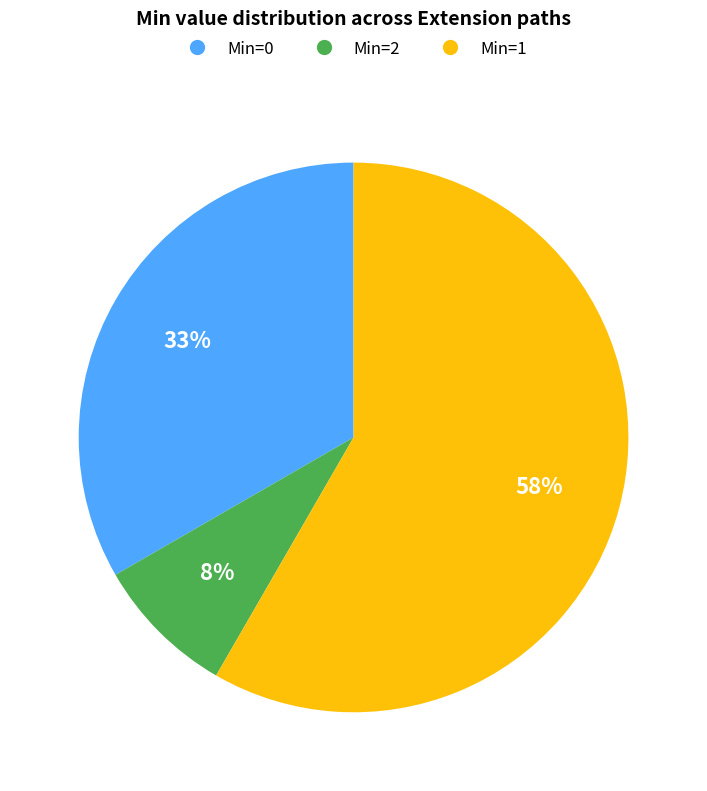

The Min=0 slice represents 28% of the pie. True or false?

False